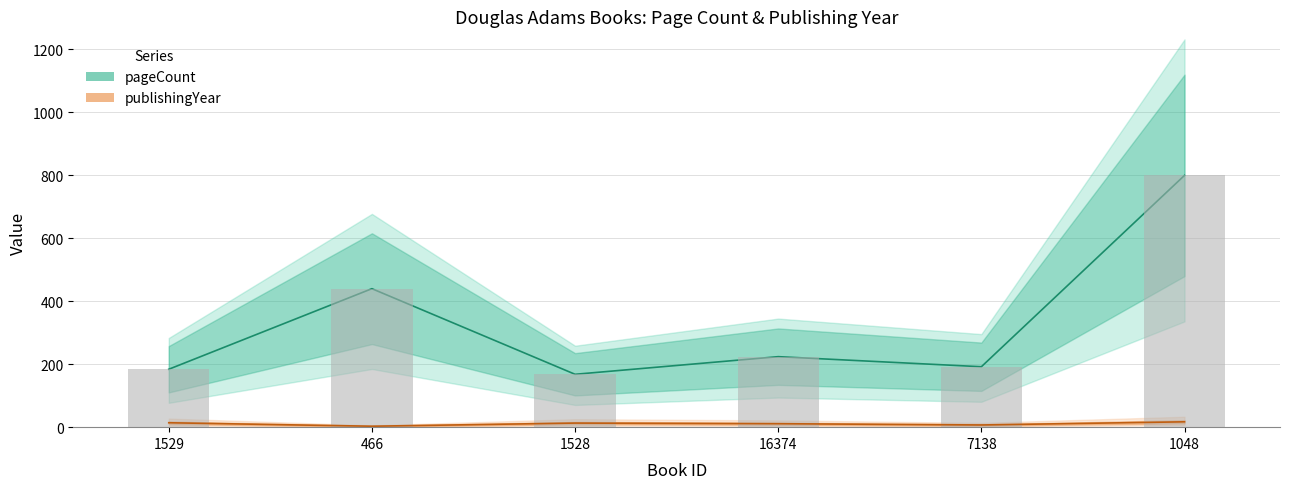

Are the bars horizontal?

No